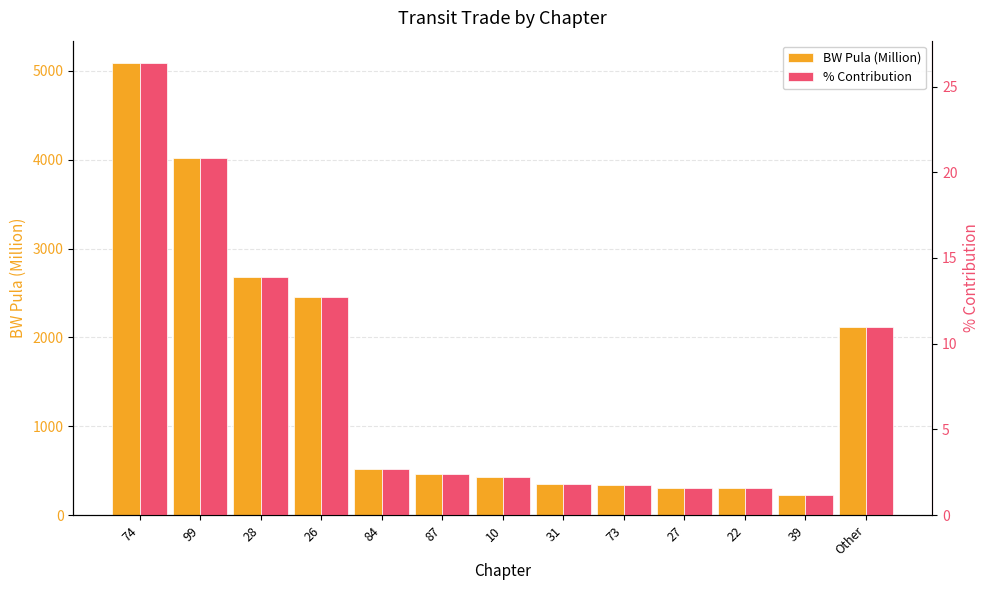

At which label does BW Pula (Million) reach its peak?

74